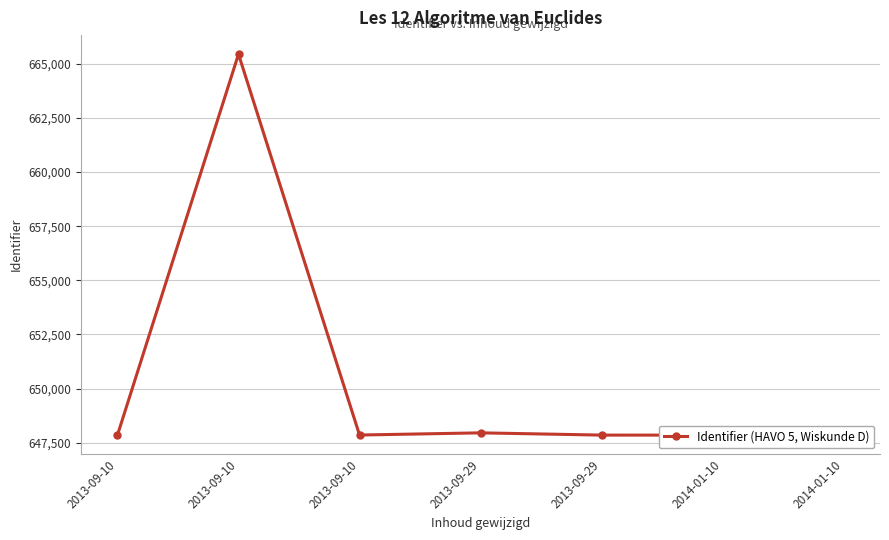

Reading left to right, transcribe all the data shown in this chart.

647852	665447	647853	647954	647850	647849	647955